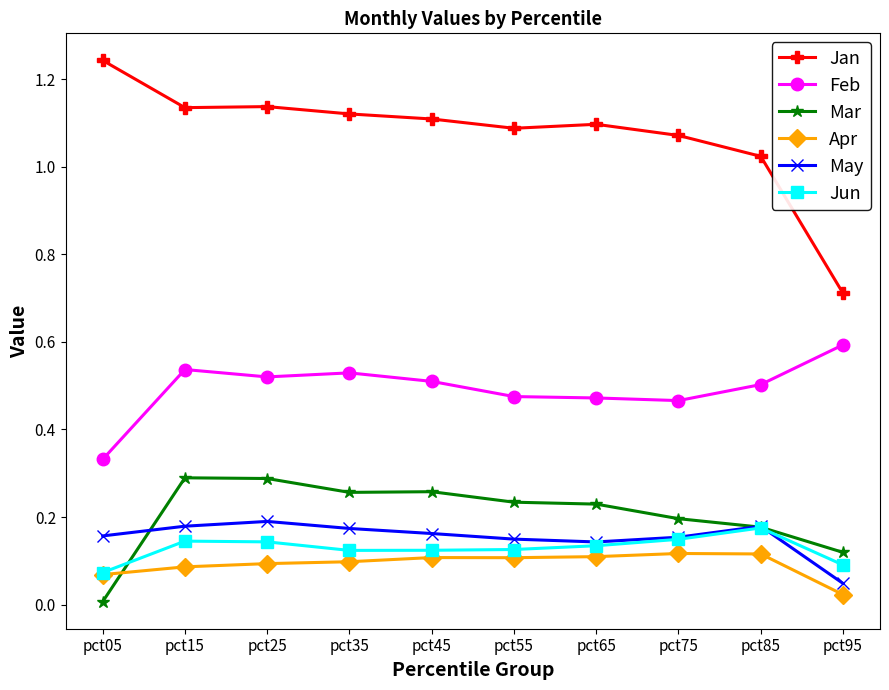

How many values in the Jan series exceed 1?

9